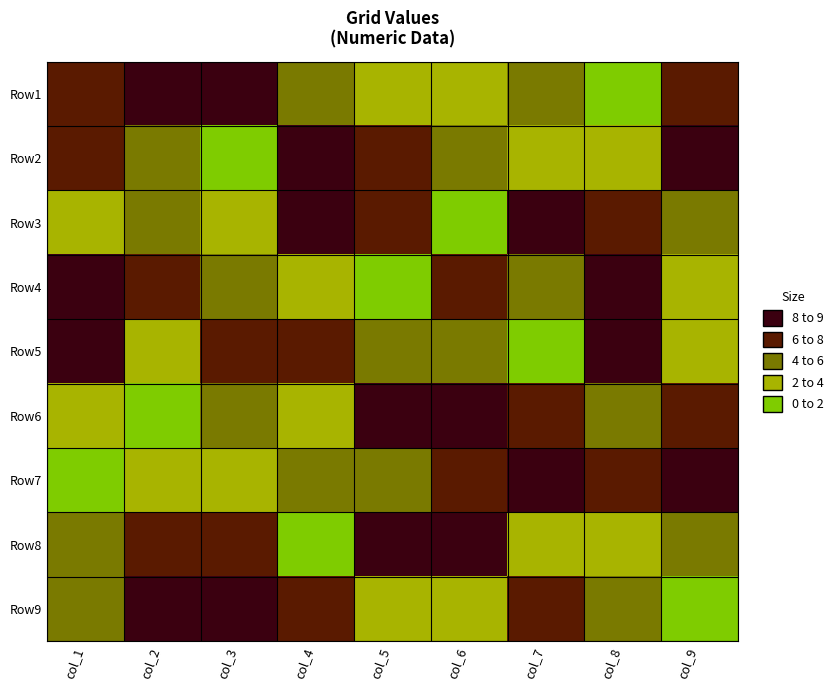

Reading right to left, list all the values displayed in this chart.

Row1: col_9=7	col_8=1	col_7=4	col_6=3	col_5=2	col_4=5	col_3=9	col_2=8	col_1=6
Row2: col_9=8	col_8=3	col_7=2	col_6=4	col_5=6	col_4=9	col_3=1	col_2=5	col_1=7
Row3: col_9=5	col_8=6	col_7=9	col_6=1	col_5=7	col_4=8	col_3=3	col_2=4	col_1=2
Row4: col_9=2	col_8=8	col_7=5	col_6=7	col_5=1	col_4=3	col_3=4	col_2=6	col_1=9
Row5: col_9=3	col_8=9	col_7=1	col_6=5	col_5=4	col_4=6	col_3=7	col_2=2	col_1=8
Row6: col_9=6	col_8=4	col_7=7	col_6=9	col_5=8	col_4=2	col_3=5	col_2=1	col_1=3
Row7: col_9=9	col_8=7	col_7=8	col_6=6	col_5=5	col_4=4	col_3=2	col_2=3	col_1=1
Row8: col_9=4	col_8=2	col_7=3	col_6=8	col_5=9	col_4=1	col_3=6	col_2=7	col_1=5
Row9: col_9=1	col_8=5	col_7=6	col_6=2	col_5=3	col_4=7	col_3=8	col_2=9	col_1=4